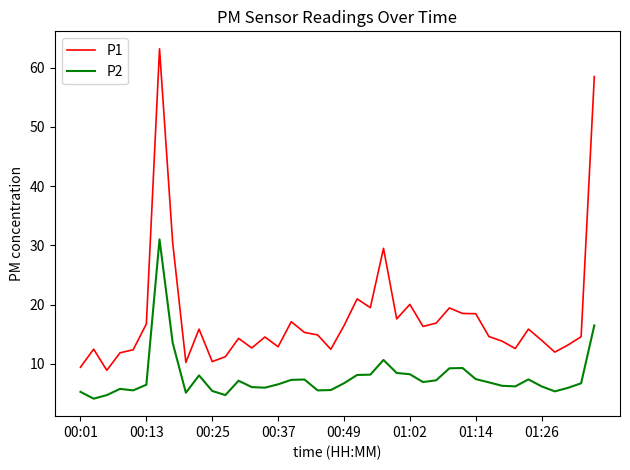

What is the minimum value for P2?

4.2